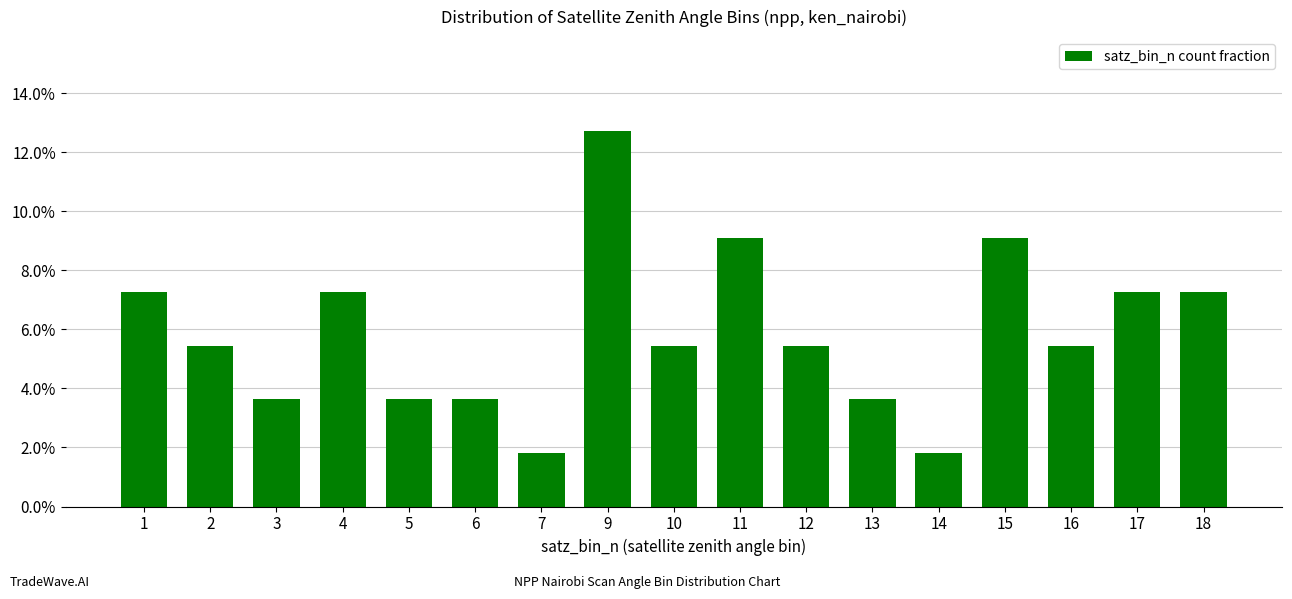

Which has a higher value, 2 or 5?

2